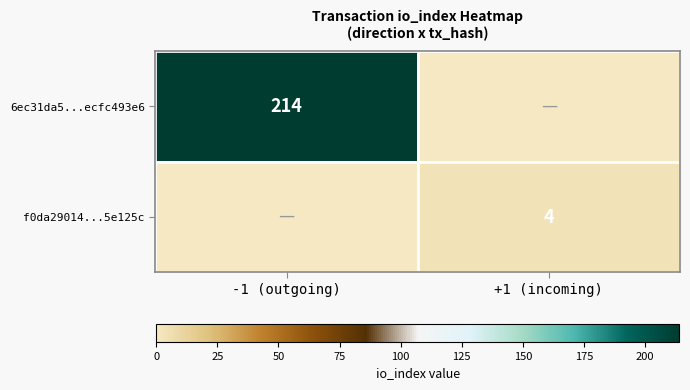

Is it true that f0da29014...5e125c equals 4 at +1 (incoming)?

True